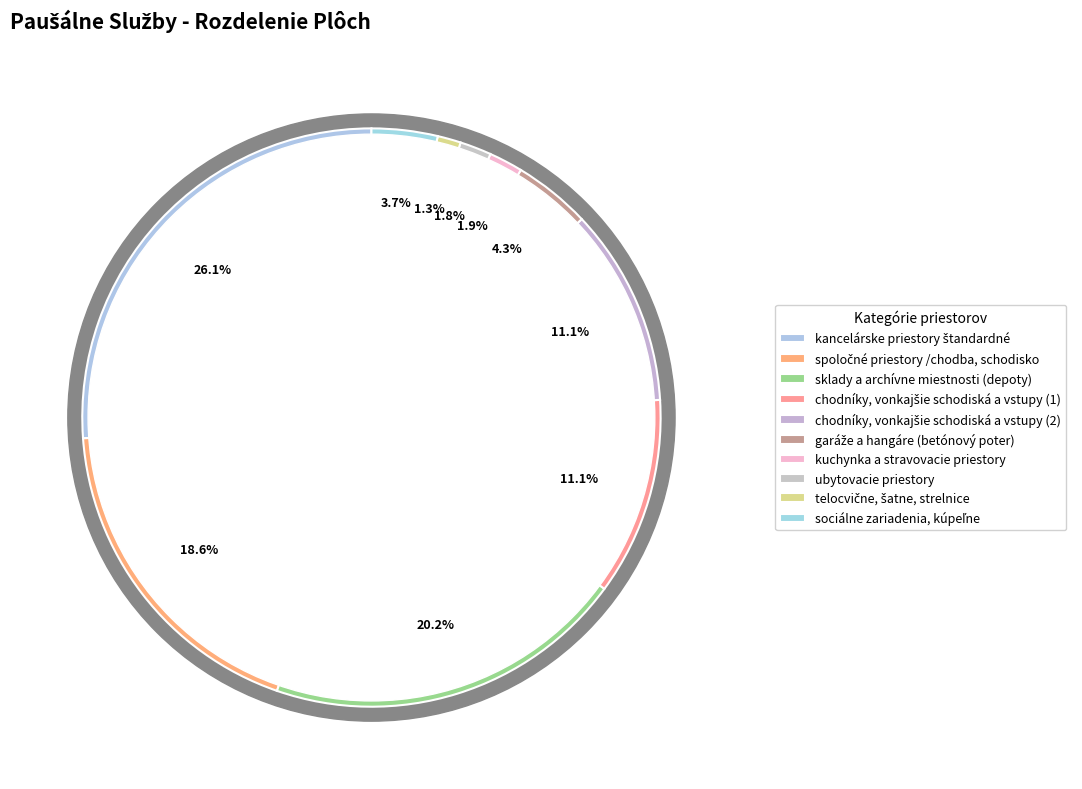

Which has a higher value, chodníky, vonkajšie schodiská a vstupy (2) or sociálne zariadenia, kúpeľne?

chodníky, vonkajšie schodiská a vstupy (2)